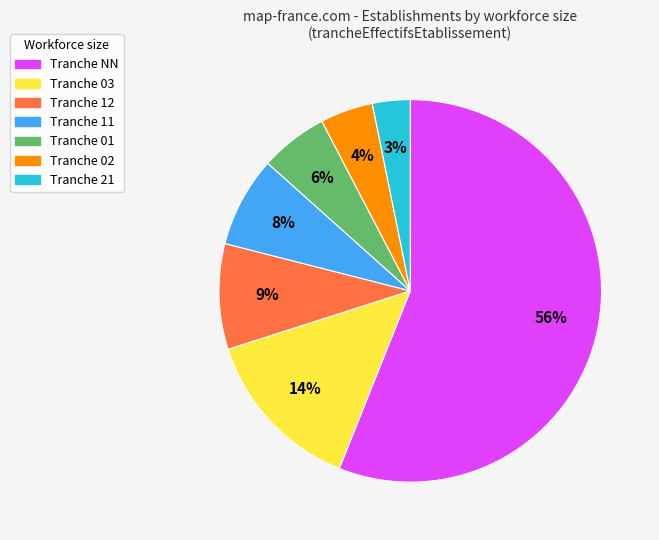

To the nearest percent, what is the difference between the largest and smallest slice percentages?

53%